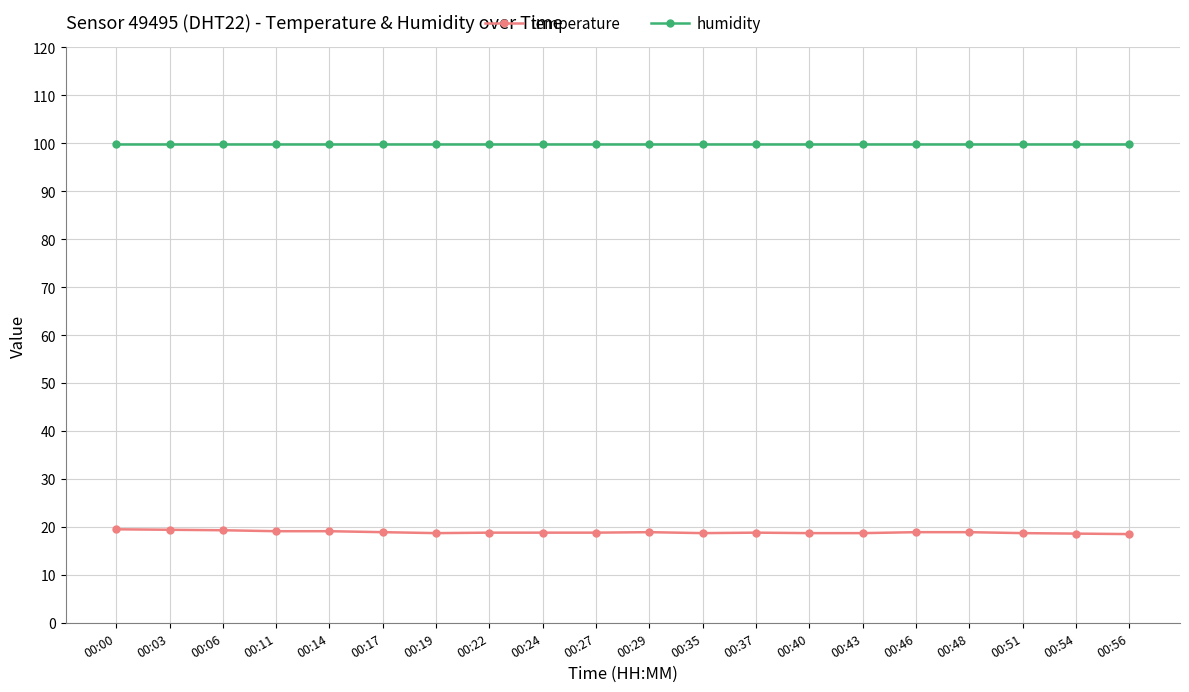

True or false: temperature has more than 1 points higher than both neighbors.

True